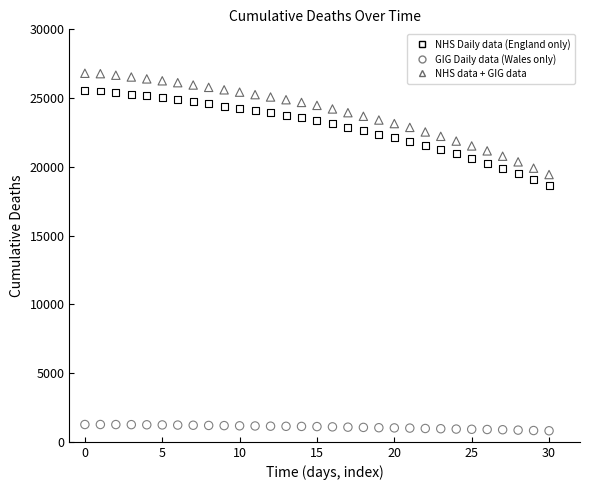

What are all the series names shown in the legend?

NHS Daily data (England only), GIG Daily data (Wales only), NHS data + GIG data